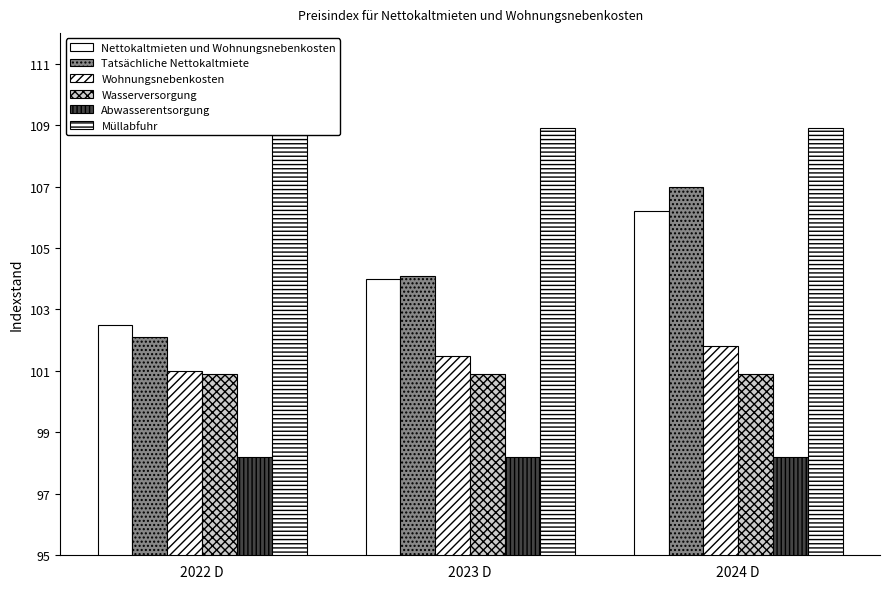

Reading left to right, what are all the values shown in this chart?

Nettokaltmieten und Wohnungsnebenkosten: 102.5	104.0	106.2
Tatsächliche Nettokaltmiete: 102.1	104.1	107.0
Wohnungsnebenkosten: 101.0	101.5	101.8
Wasserversorgung: 100.9	100.9	100.9
Abwasserentsorgung: 98.2	98.2	98.2
Müllabfuhr: 108.9	108.9	108.9